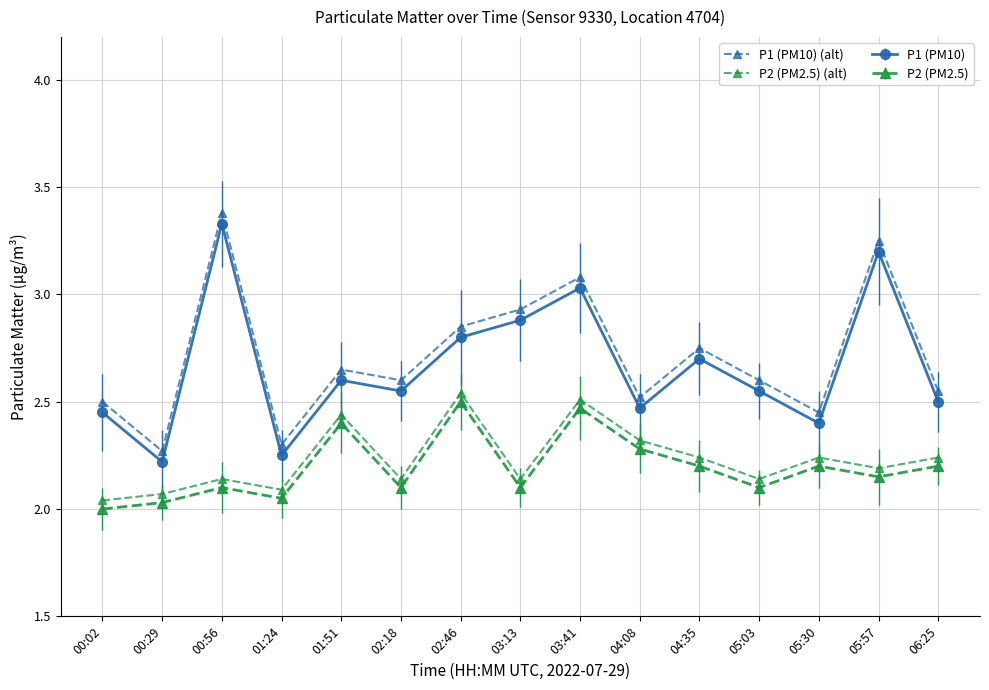

True or false: P2 (PM2.5) (alt) and P1 (PM10) (alt) cross at least once.

False